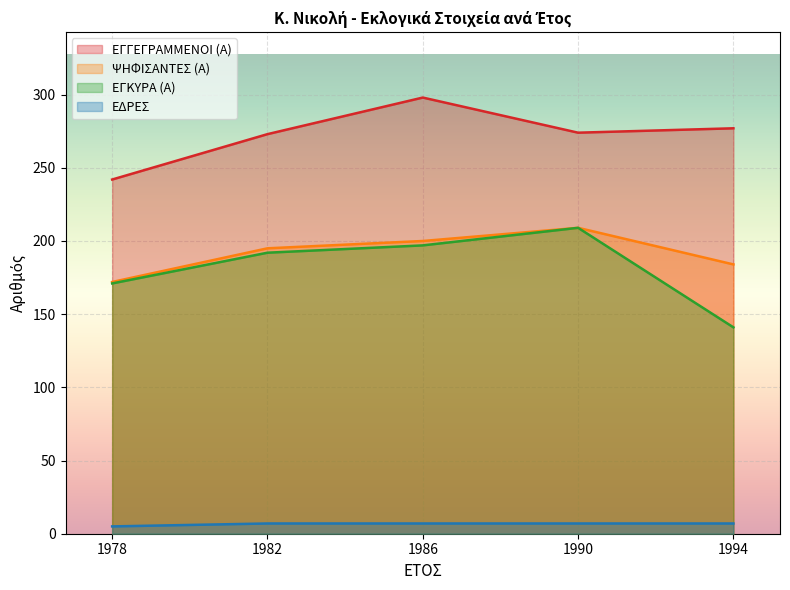

At which label does ΕΓΓΕΓΡΑΜΜΕΝΟΙ (Α) reach its minimum?

1978